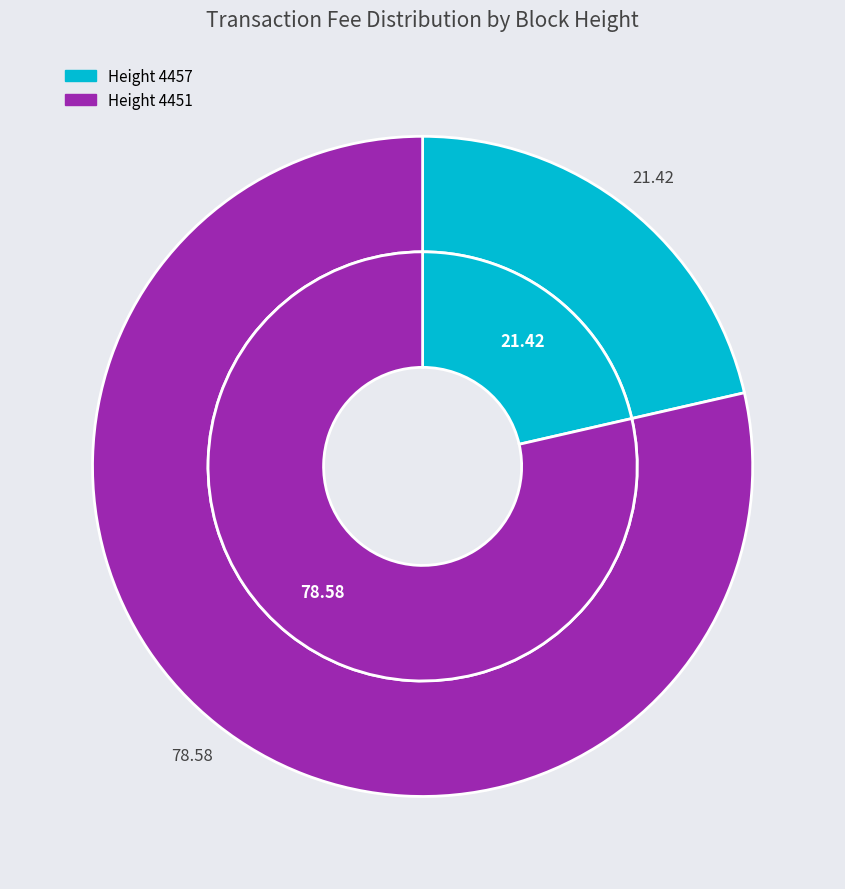

The 4451 slice represents 86% of the pie. True or false?

False